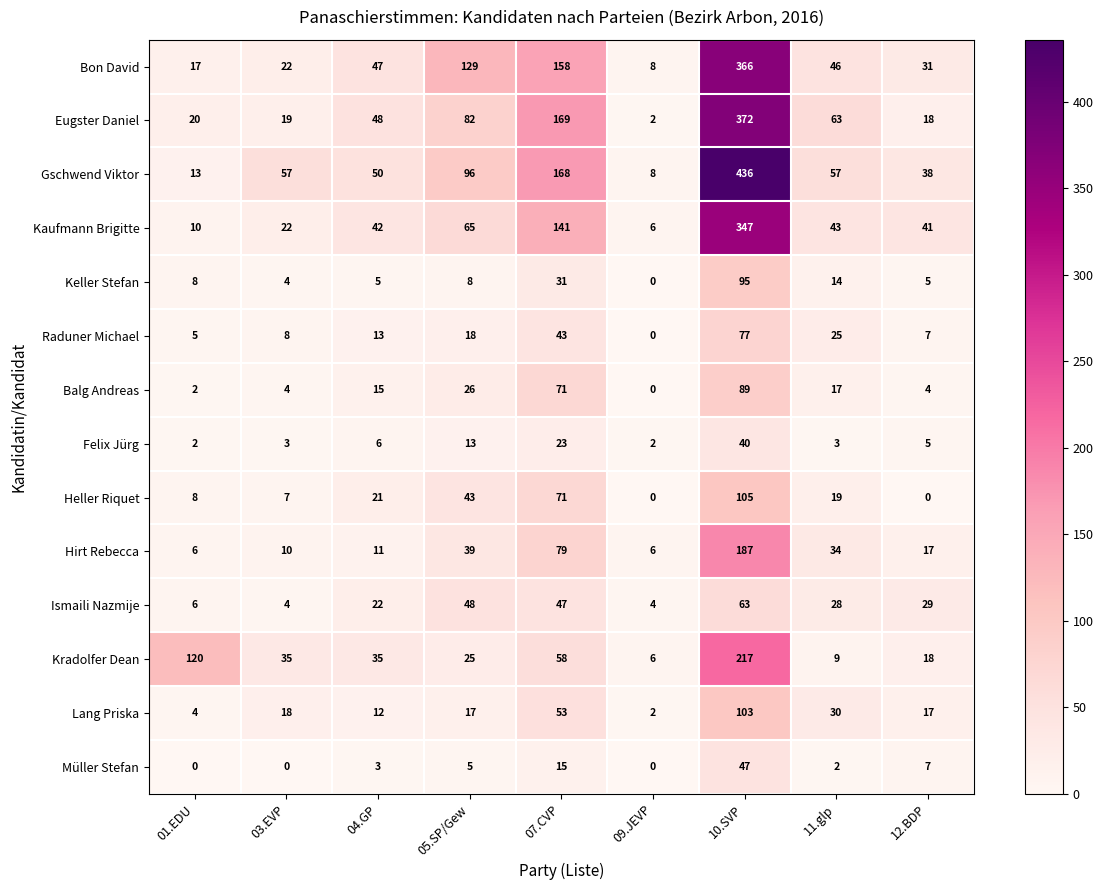

What is the total value across all series at 09.JEVP?

44